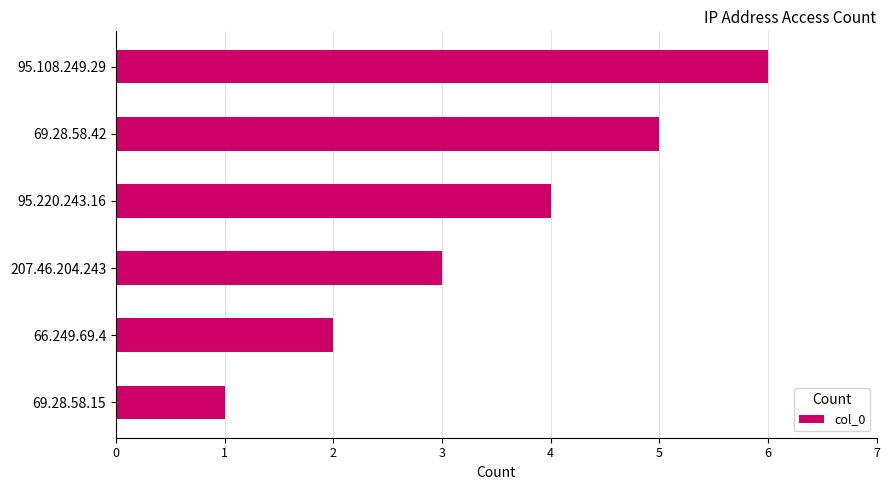

Count the number of categories in the chart.

6